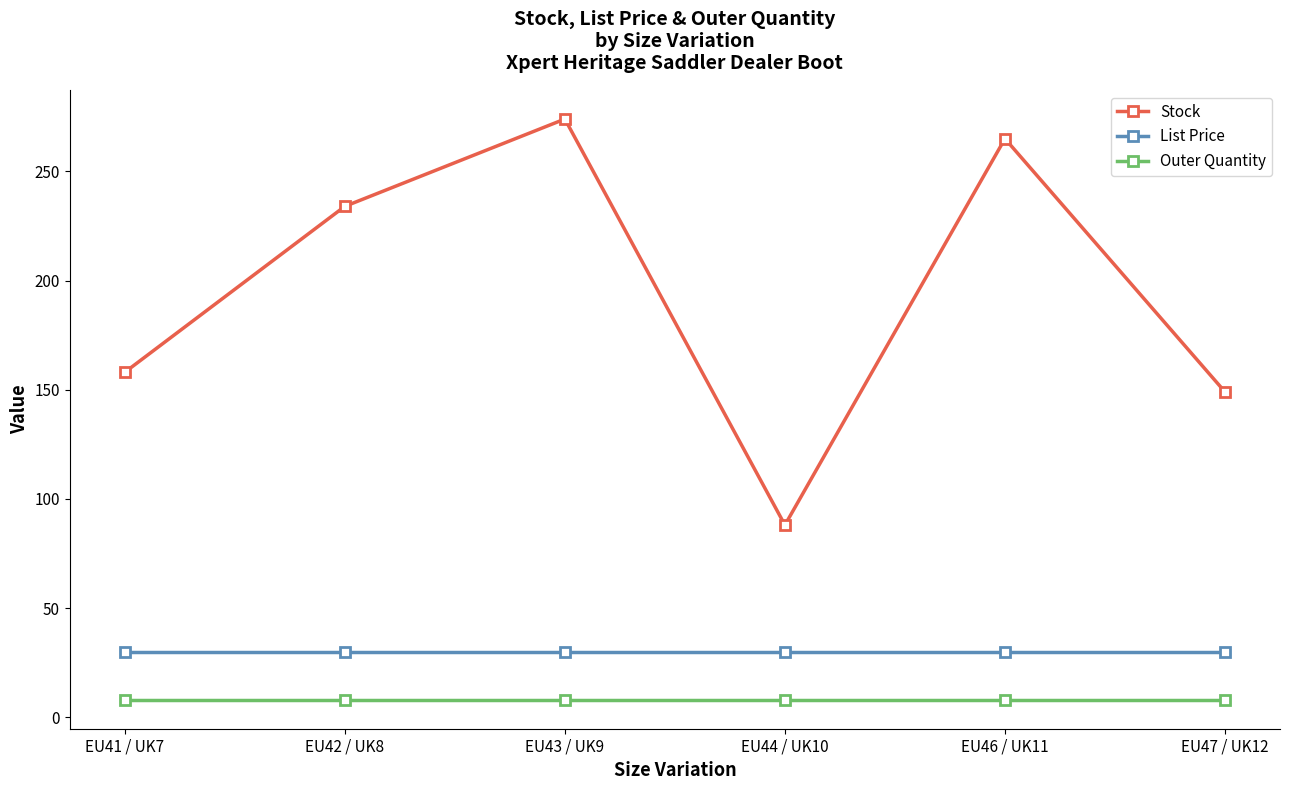

Which category has the highest value across all series?

EU43 / UK9